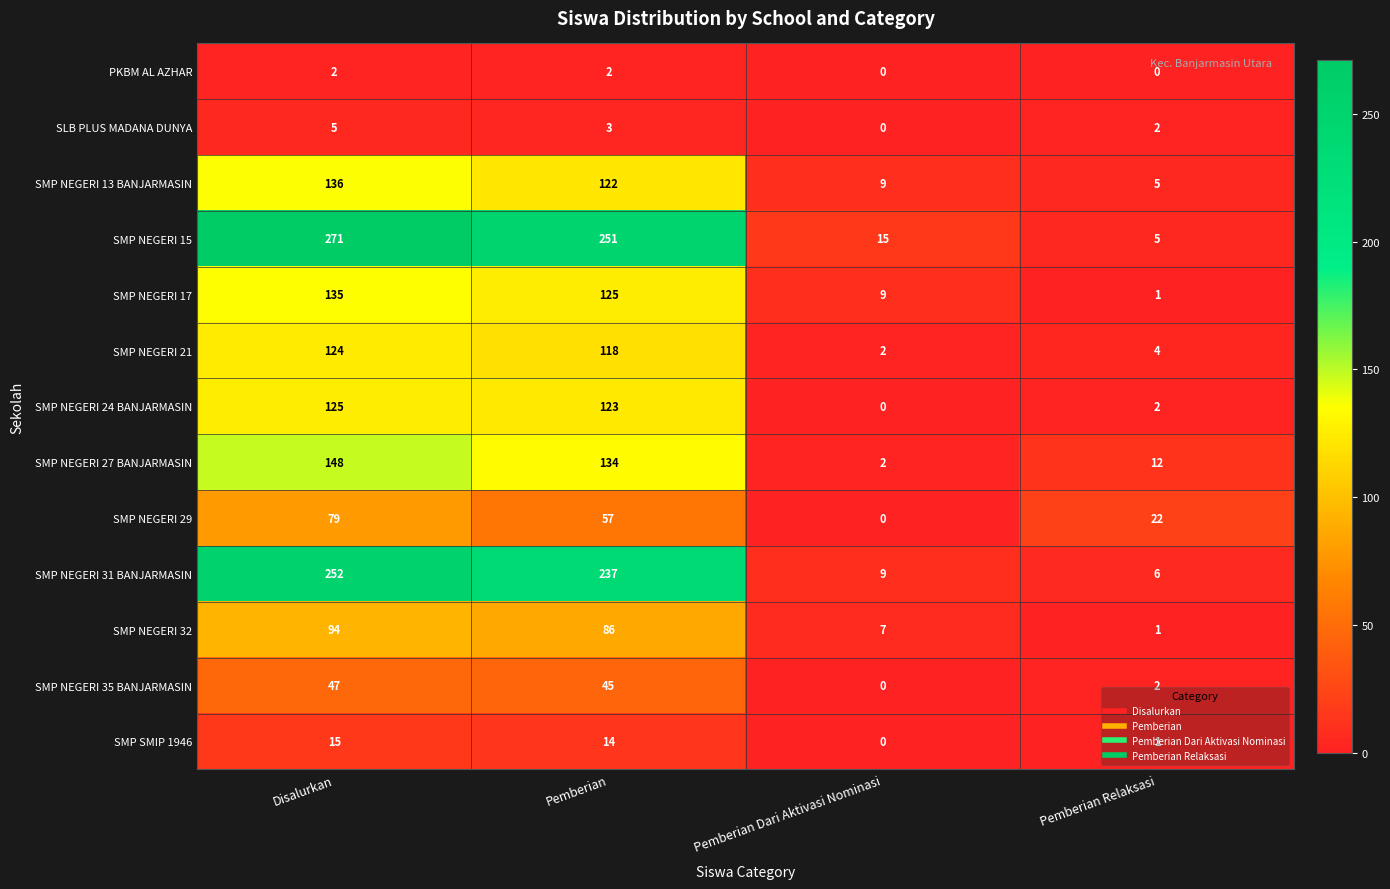

What is the difference between the maximum and minimum values in the SMP NEGERI 24 BANJARMASIN series?

125